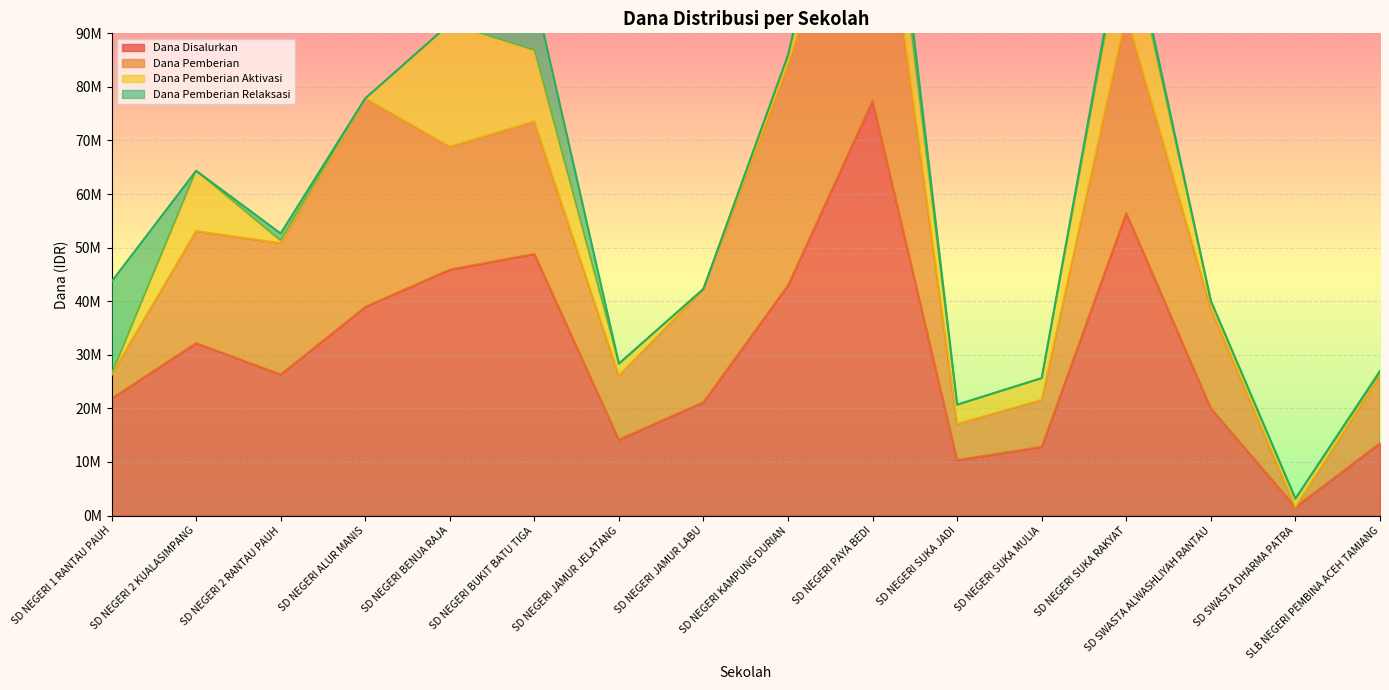

How many lines are shown in the chart?

4